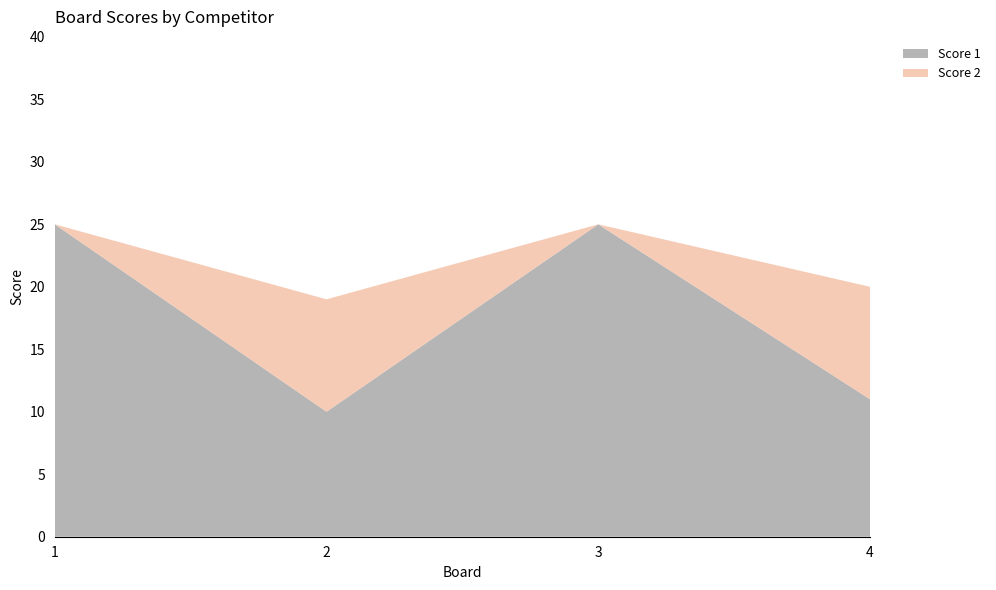

Reading right to left, list all the values displayed in this chart.

Score 1: 11	25	10	25
Score 2: 9	0	9	0